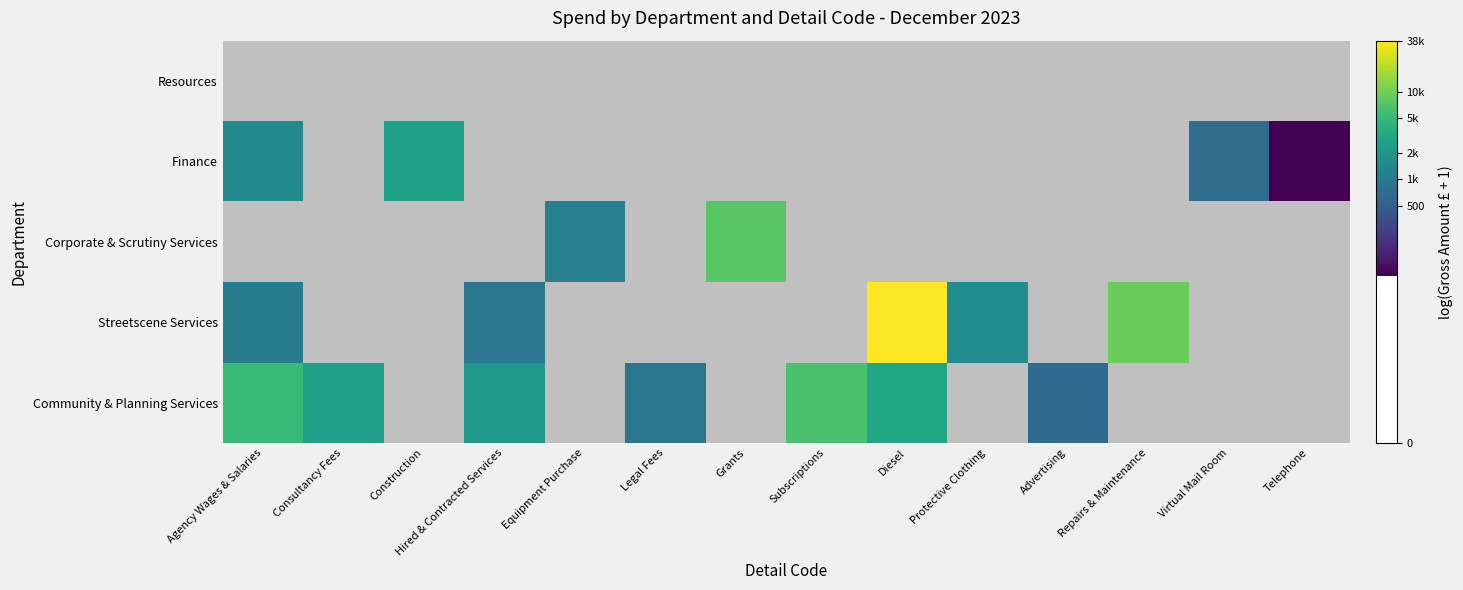

Which label corresponds to the largest value in the chart?

Diesel